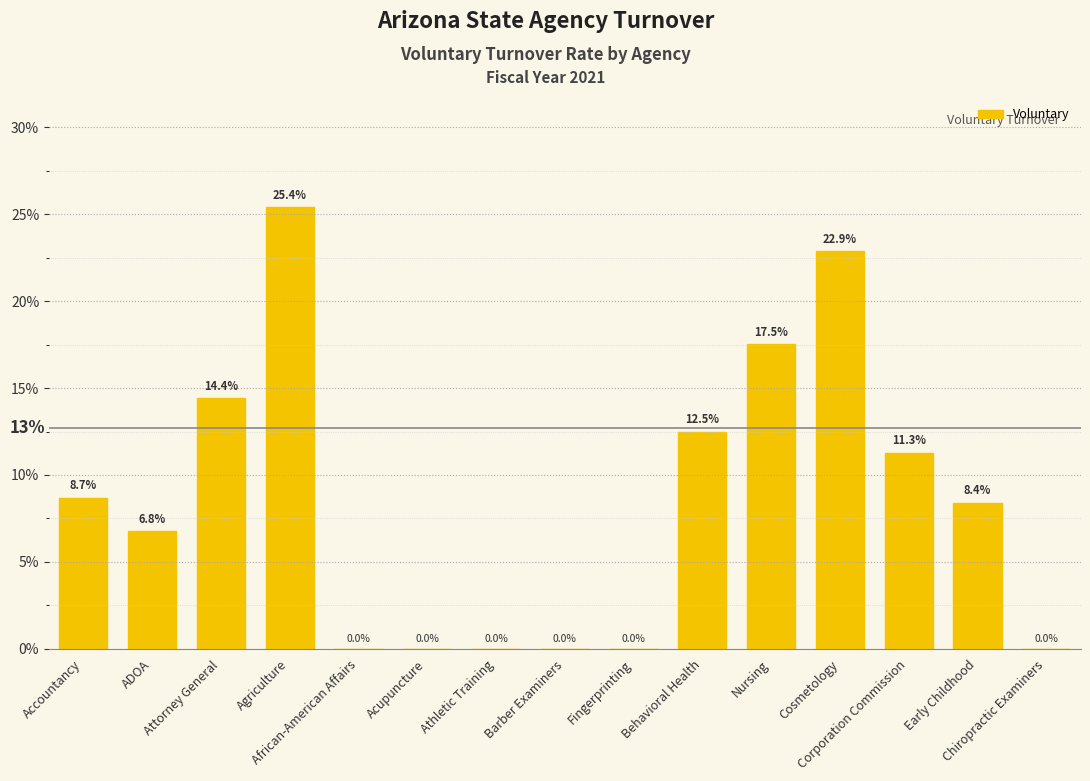

What is the label of the 1st bar from the left?

Accountancy